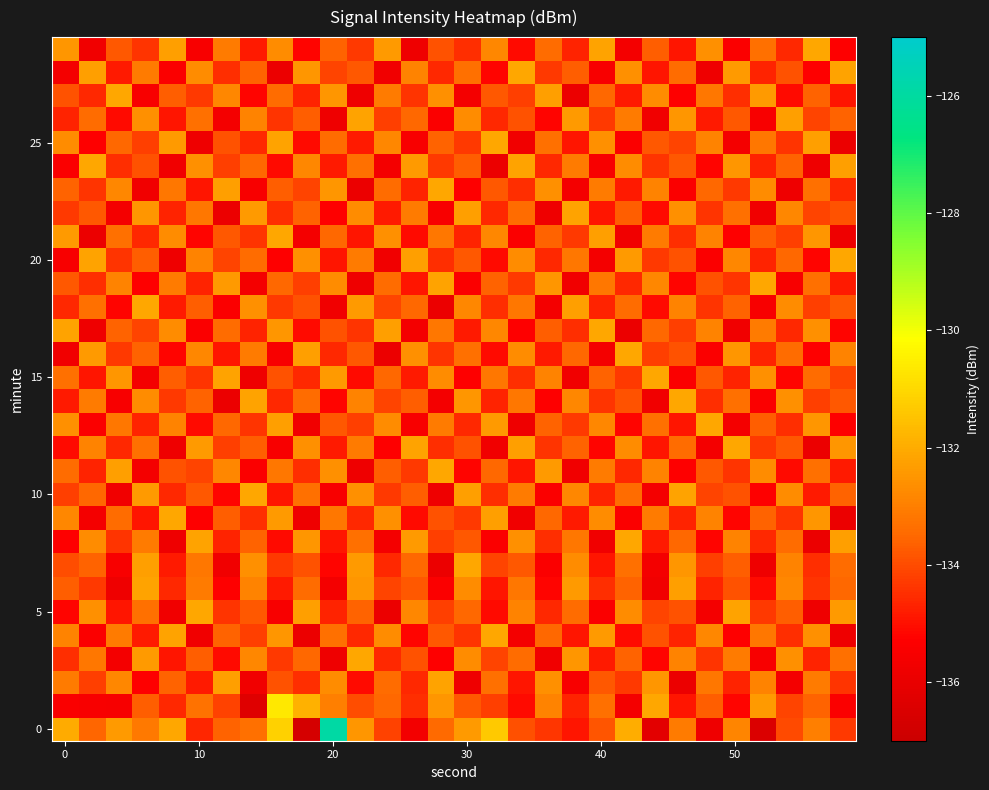

At how many categories does at least one series exceed -132?

5